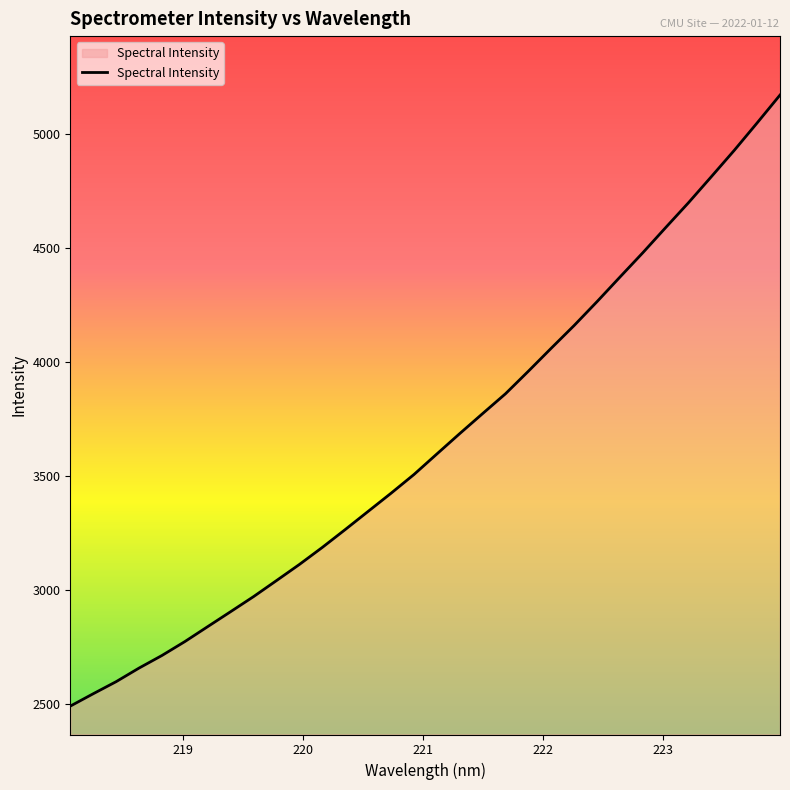

Count the number of data series in this chart.

1